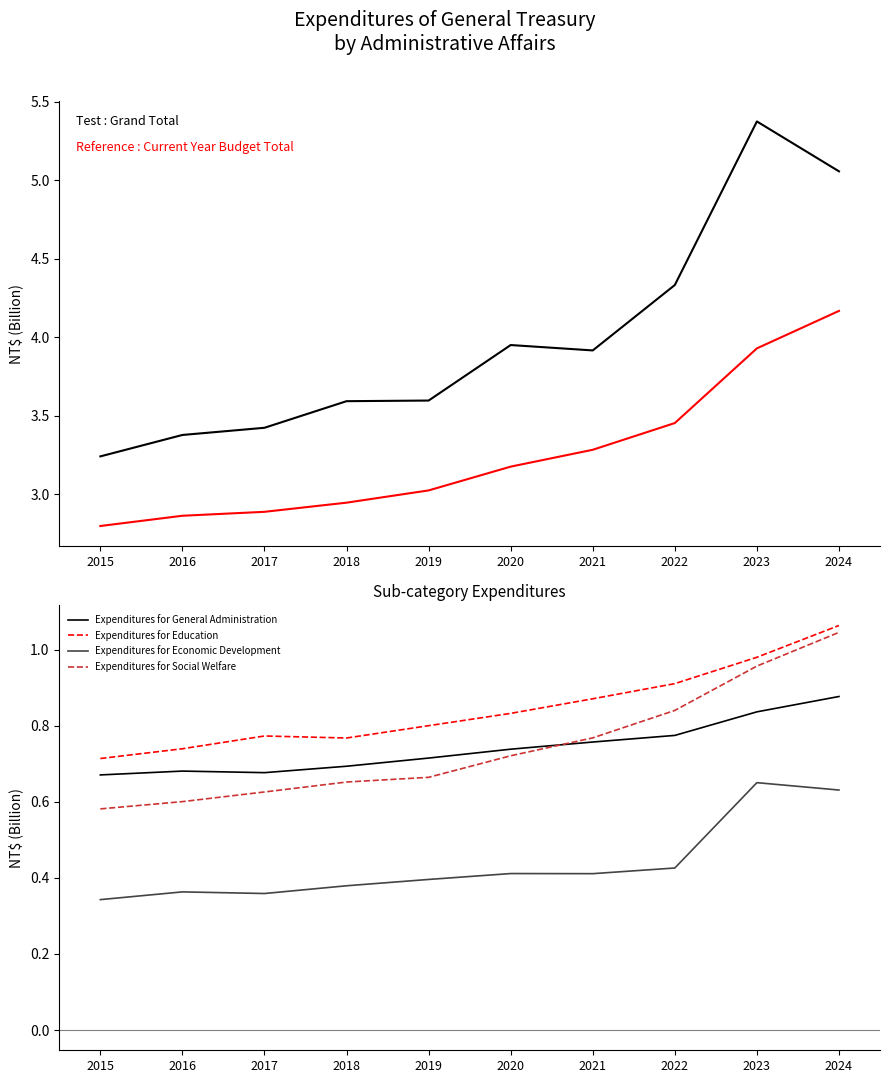

At which label is Expenditures for Economic Development closest to 0?

2015